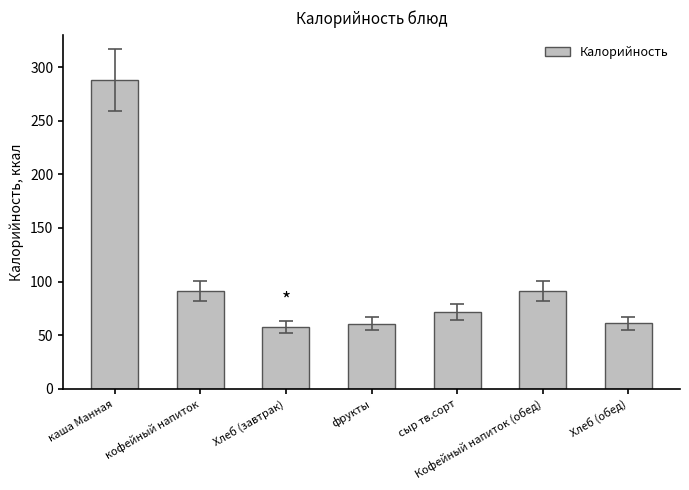

At which label is the value closest to 172?

кофейный напиток